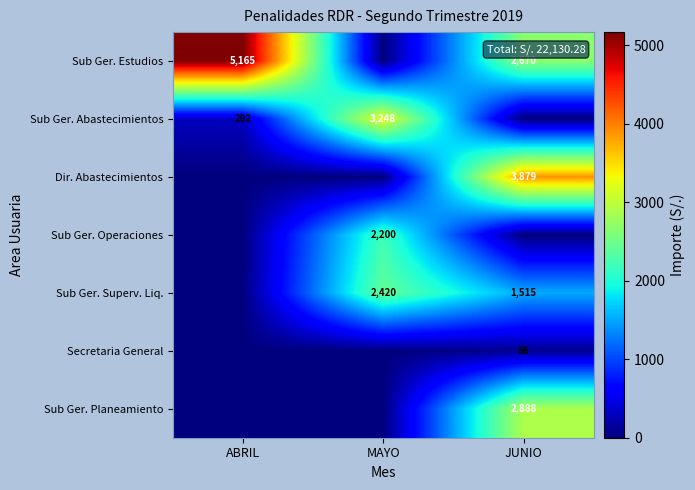

True or false: Sub Ger. Superv. Liq. has a value of 1515 at JUNIO.

True